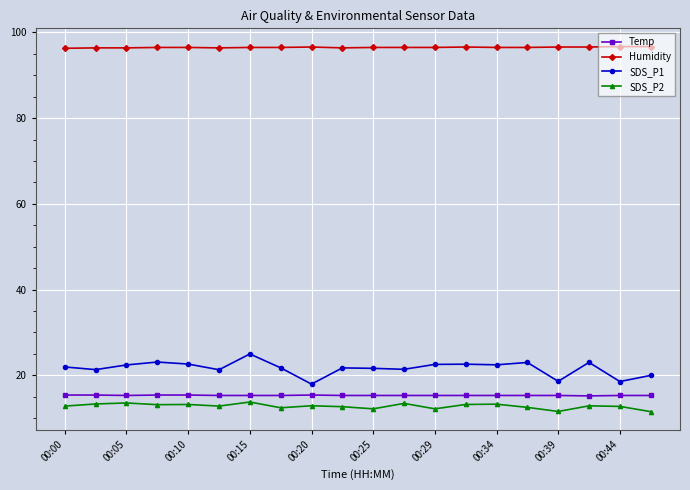

Is this an area chart (filled region under the line)?

No